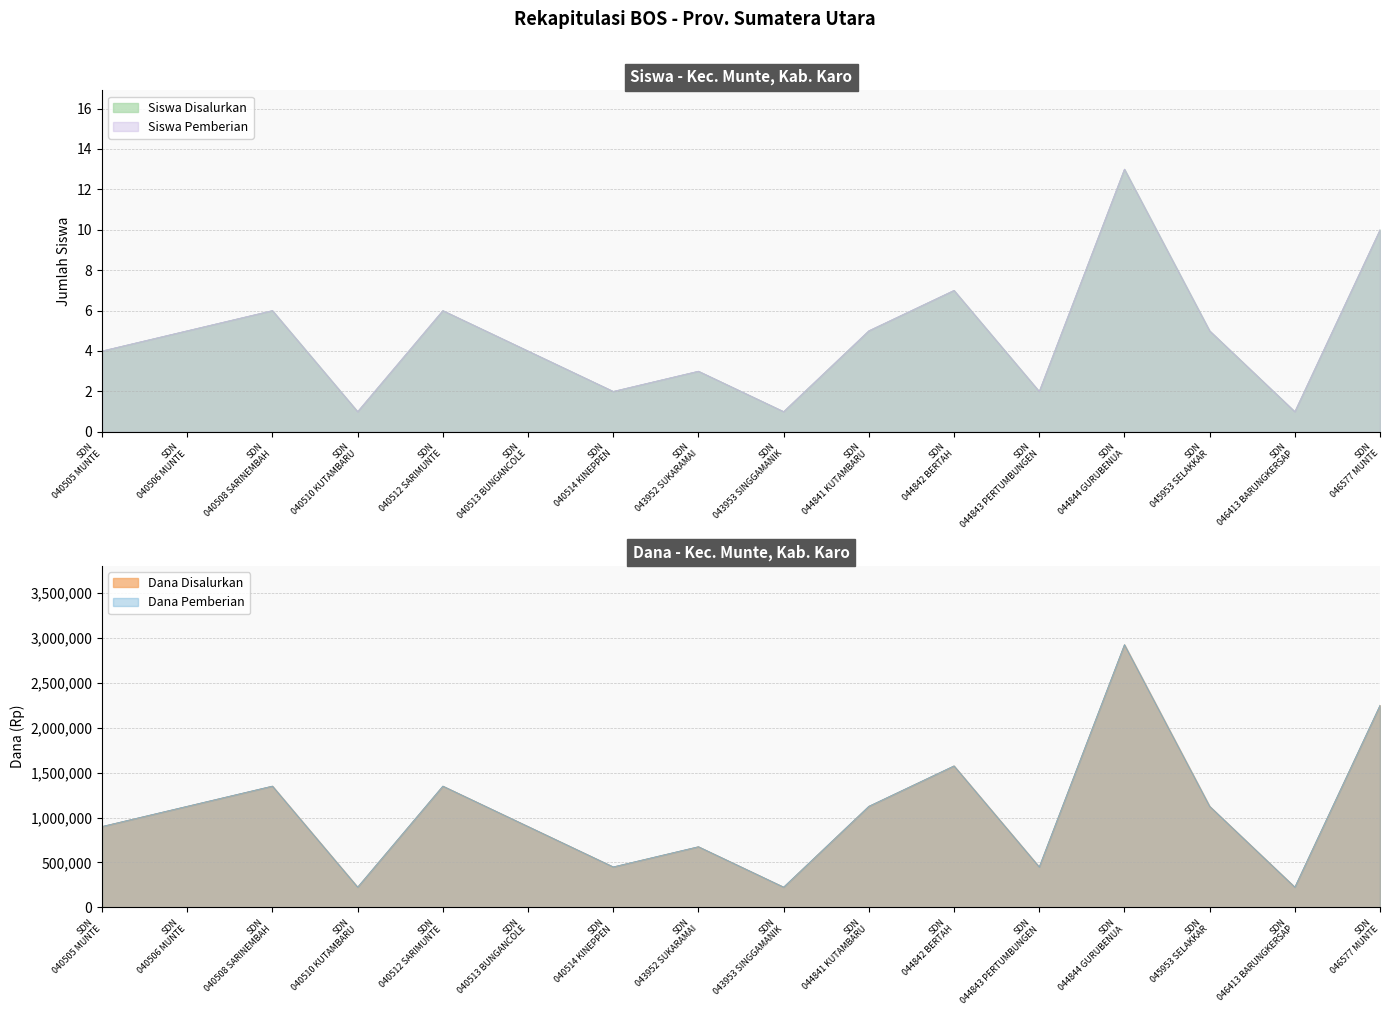

What is the approximate value of Dana Disalurkan at SDN 043953 SINGGAMANIK?

225000